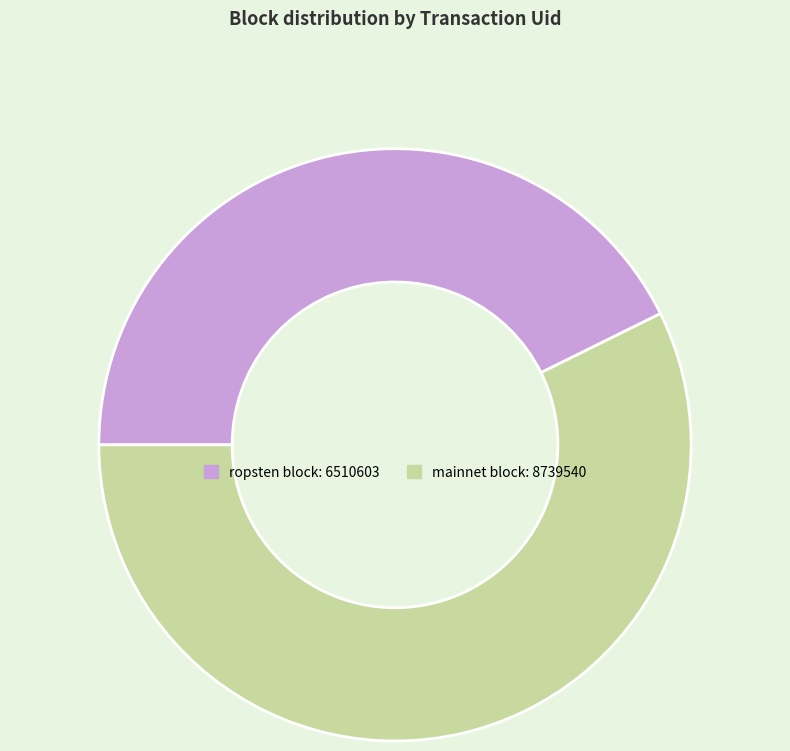

Does any single category account for the majority?

Yes